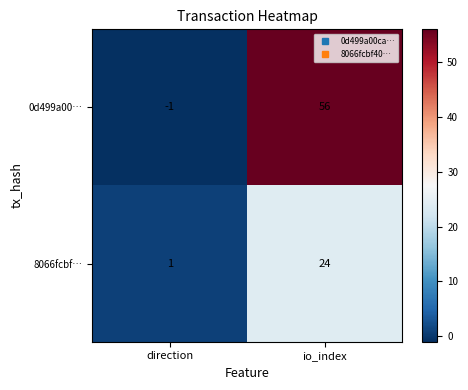

At direction, list the series in order from smallest to largest.

0d499a00…, 8066fcbf…